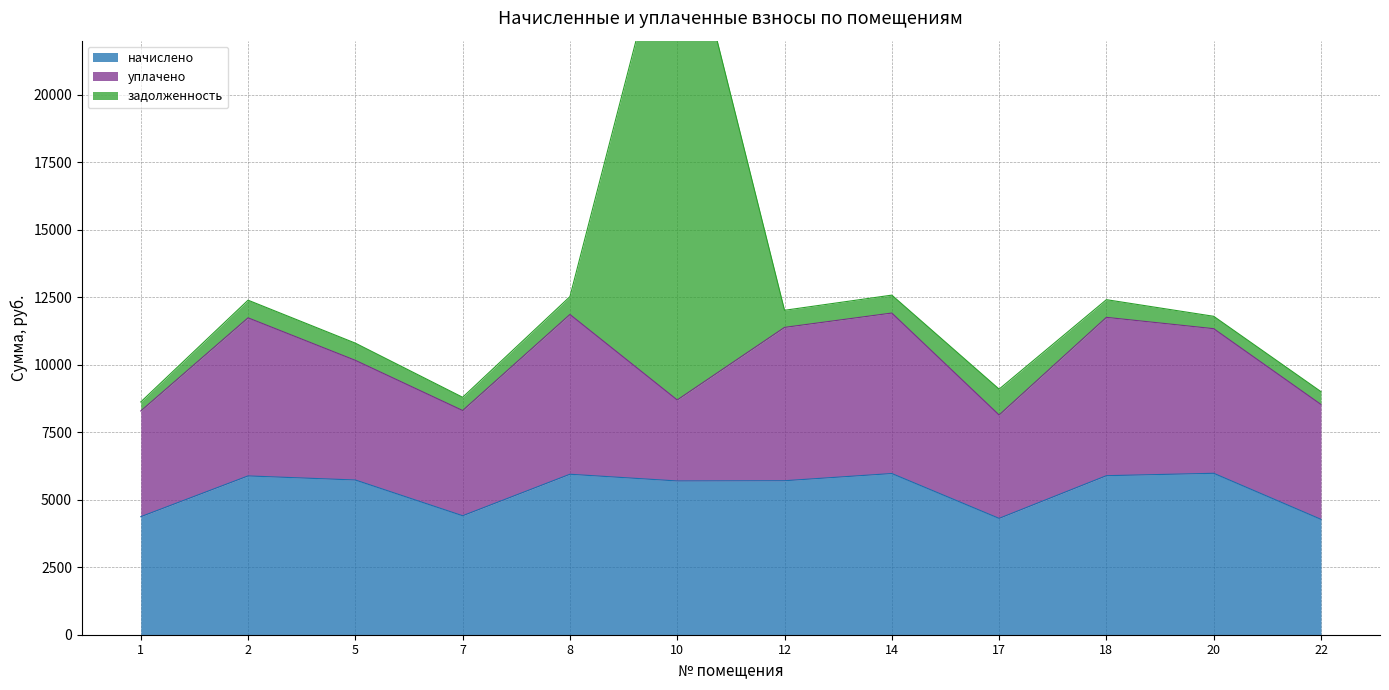

Is the value of задолженность at 7 greater than the value of начислено at 5?

No